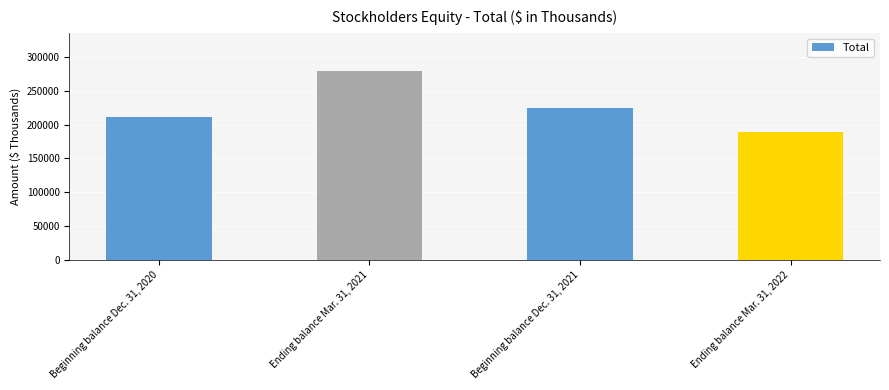

True or false: the data shows 211294 at Beginning balance Dec. 31, 2020.

True